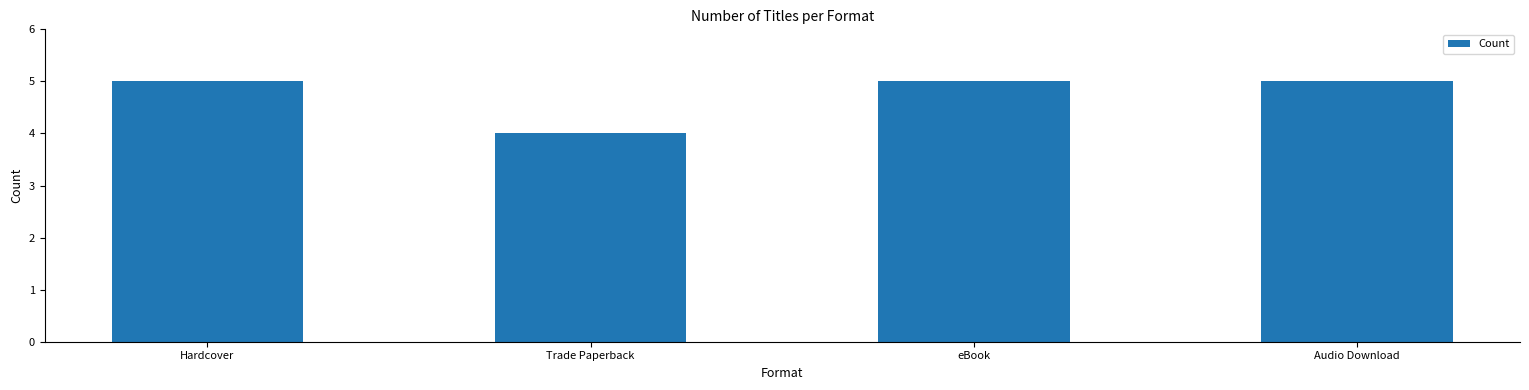

What is the difference between the maximum and minimum values?

1